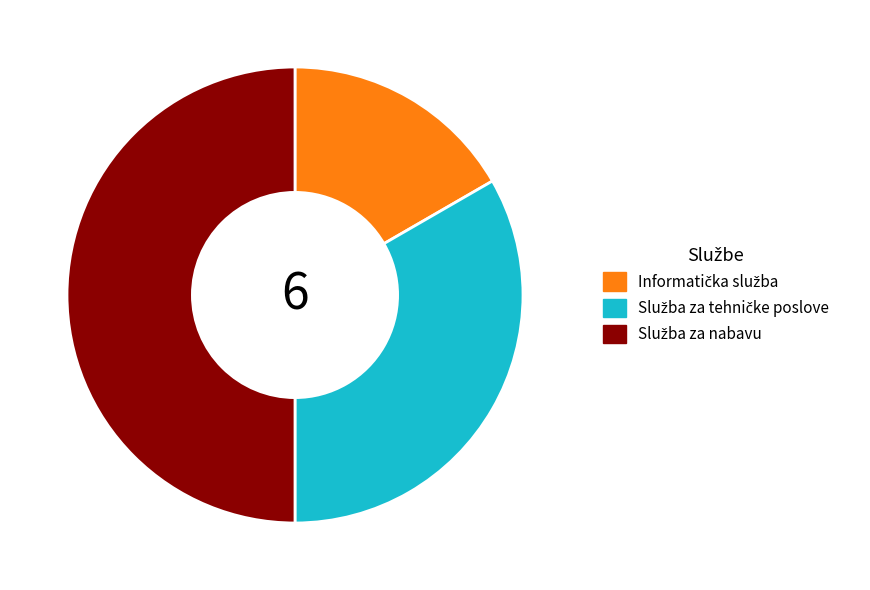

What is the change in value from Informatička služba to Služba za nabavu?

+2